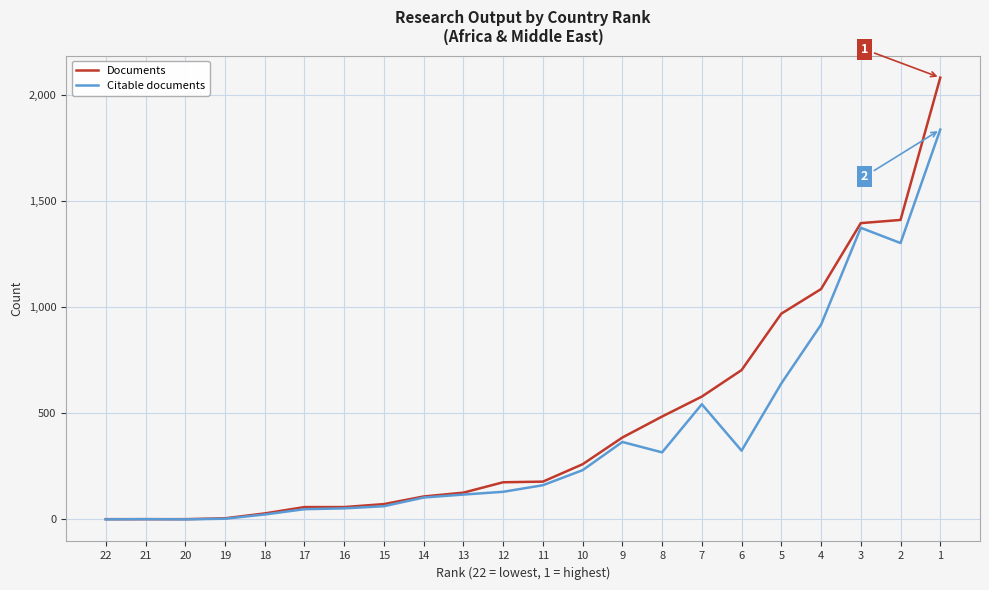

What is the difference between the maximum and minimum values in the Citable documents series?

1838